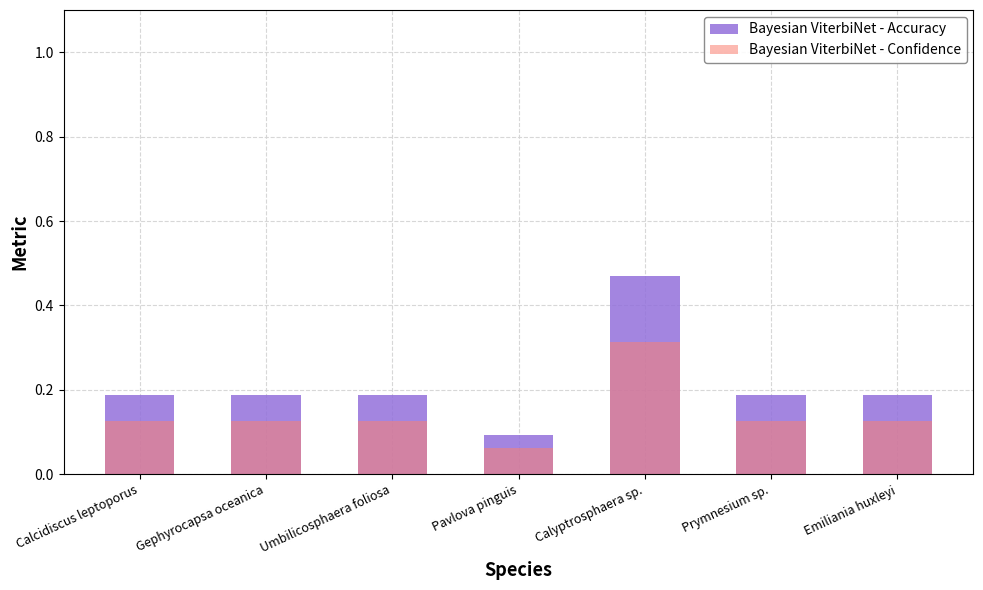

Between Umbilicosphaera foliosa and Gephyrocapsa oceanica, which is larger?

Umbilicosphaera foliosa